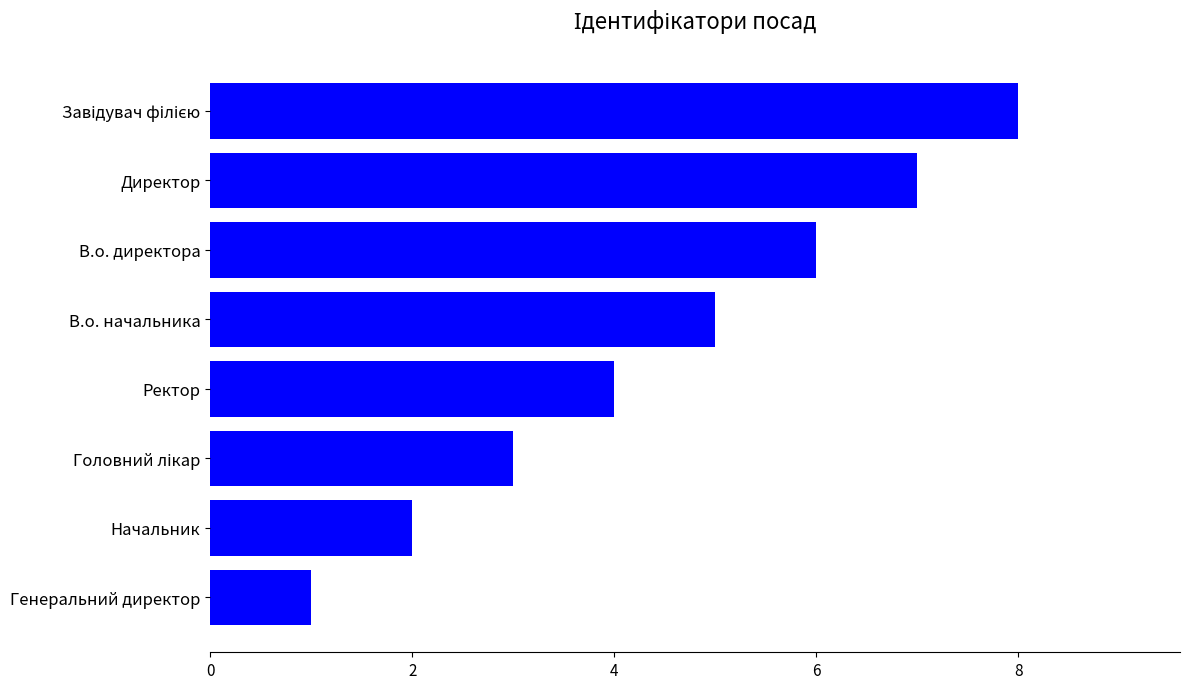

Reading top to bottom, what are all the values shown in this chart?

8	7	6	5	4	3	2	1